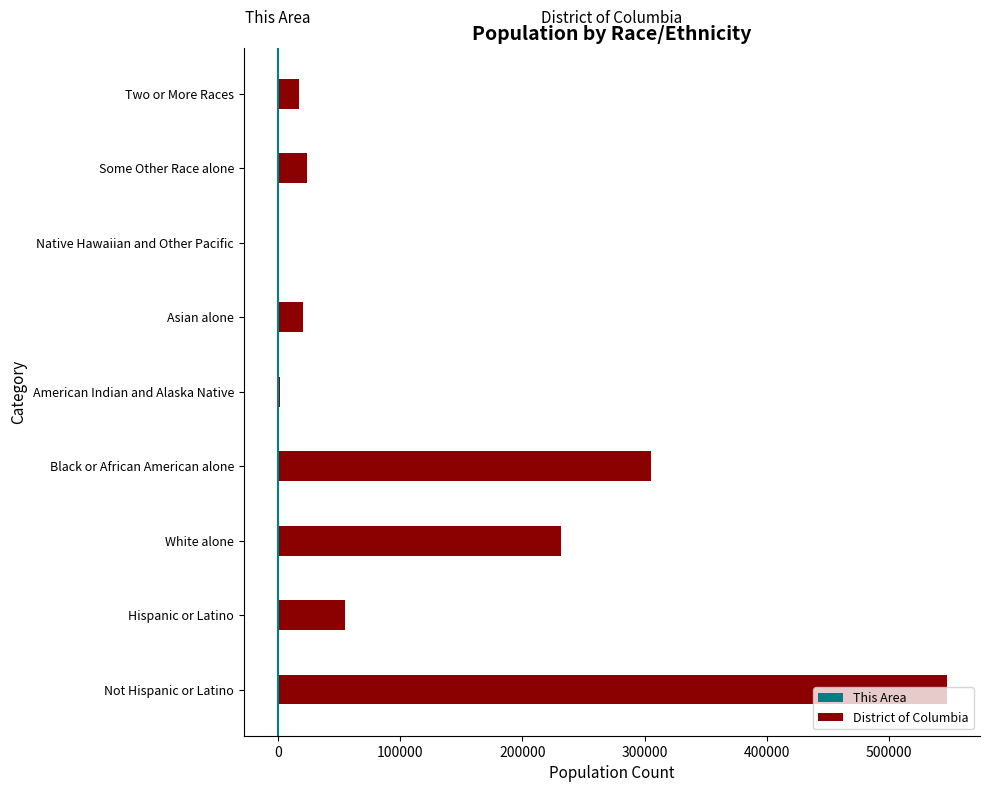

What is the sum of all This Area values?

-988